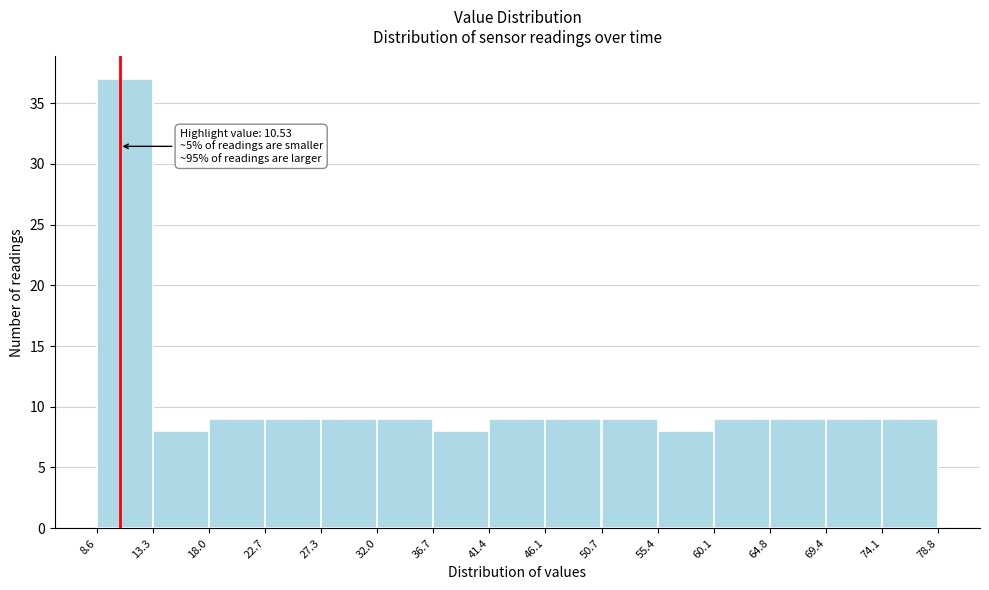

Which range on the x-axis has the tallest bar?

8.6 to 13.3